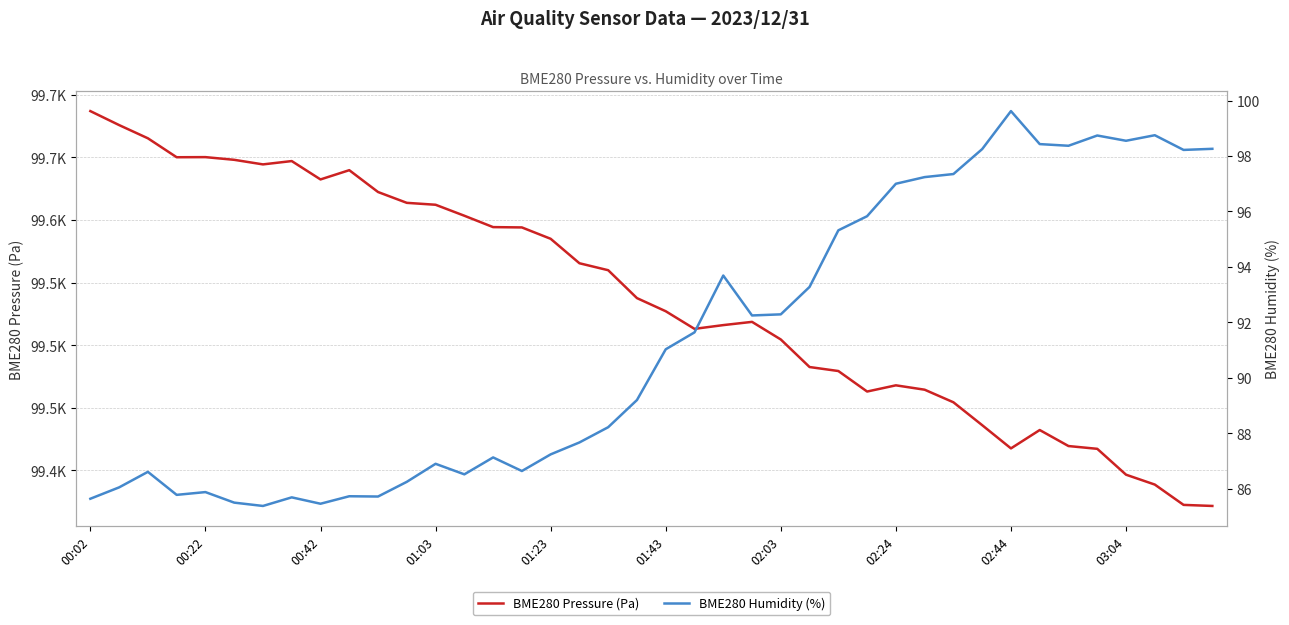

Reading left to right, what are all the values shown in this chart?

BME280 Pressure (Pa): 99687.1	99675.9	99665.3	99650.2	99650.3	99648.1	99644.5	99647.1	99632.4	99639.8	99622.4	99613.7	99612.2	99603.4	99594.3	99594.1	99585.0	99565.4	99559.8	99537.5	99527.0	99512.9	99515.9	99518.5	99504.4	99482.4	99479.2	99462.8	99467.8	99464.3	99454.2	99435.9	99417.3	99432.0	99419.2	99417.0	99396.3	99388.4	99372.2	99371.3
BME280 Humidity (%): 85.6	86.0	86.6	85.8	85.9	85.5	85.4	85.7	85.5	85.7	85.7	86.2	86.9	86.5	87.1	86.6	87.2	87.7	88.2	89.2	91.0	91.6	93.7	92.2	92.3	93.3	95.3	95.8	97.0	97.2	97.3	98.2	99.6	98.4	98.4	98.7	98.5	98.8	98.2	98.3